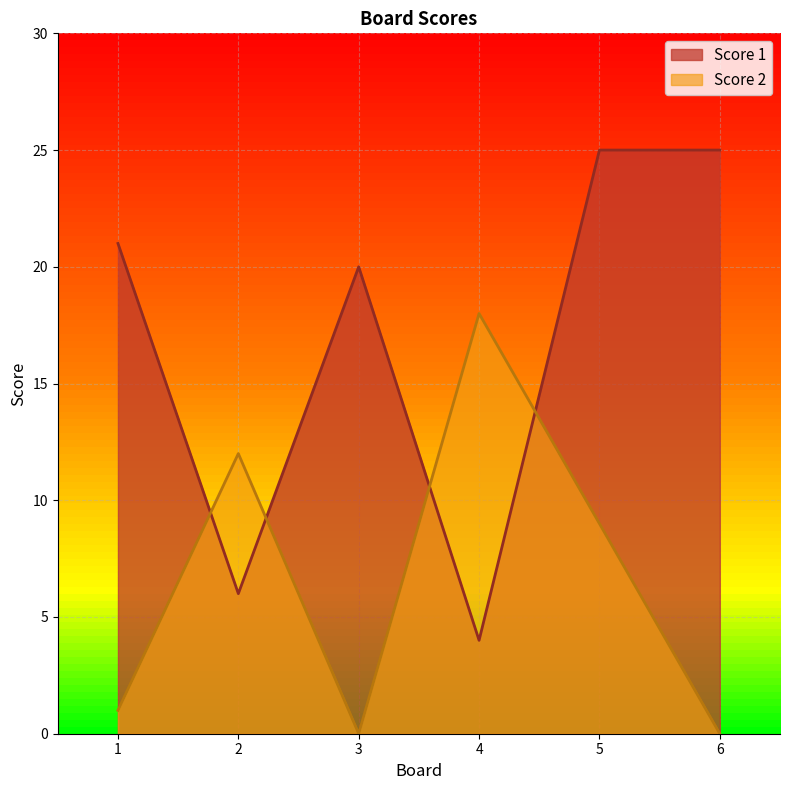

True or false: Score 1 has more than 0 points higher than both neighbors.

True